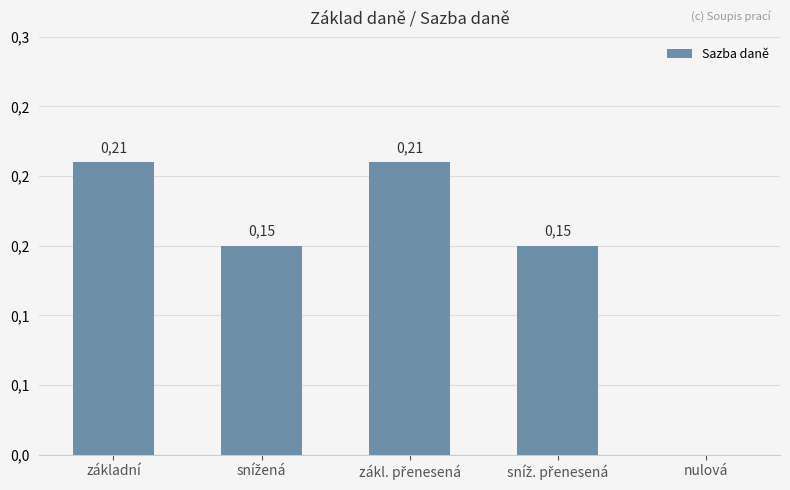

What is the sum of all values?

0.7